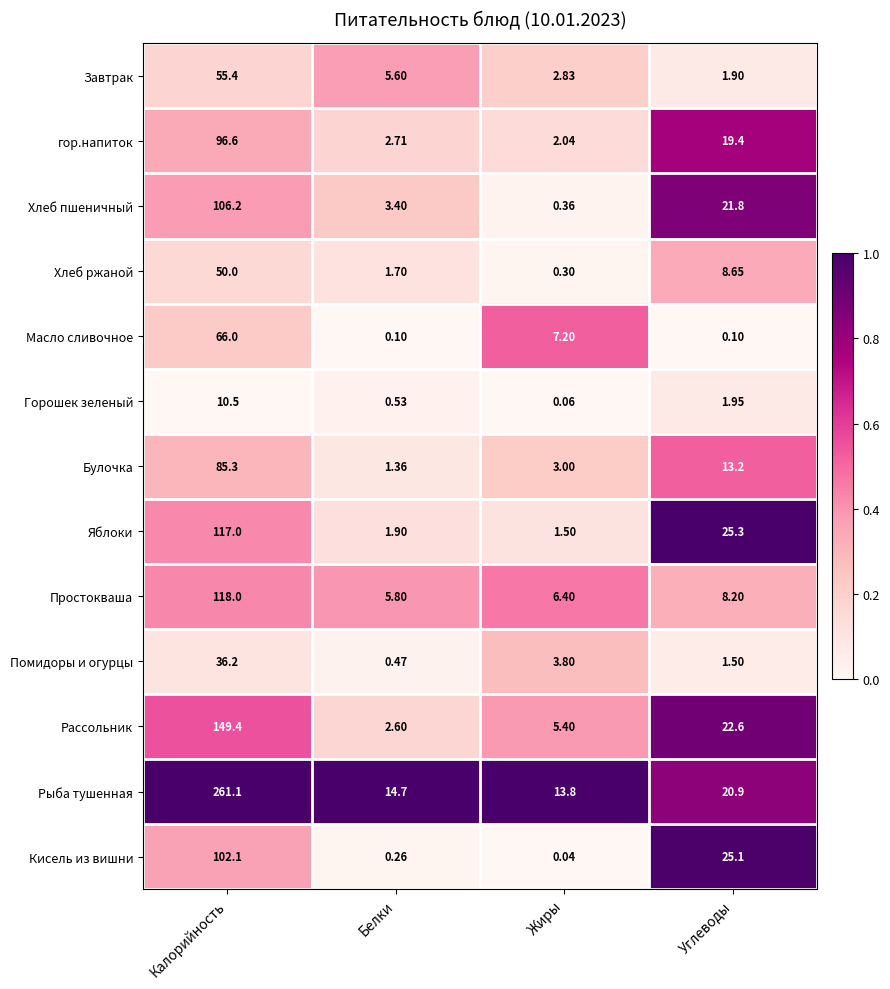

Which series changed the most between Калорийность and Белки?

Рыба тушенная